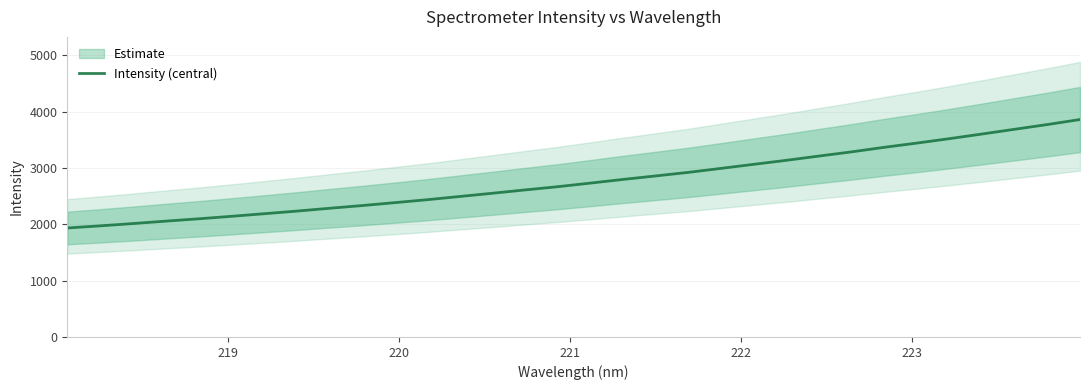

Does the chart display data point markers on the line(s)?

No